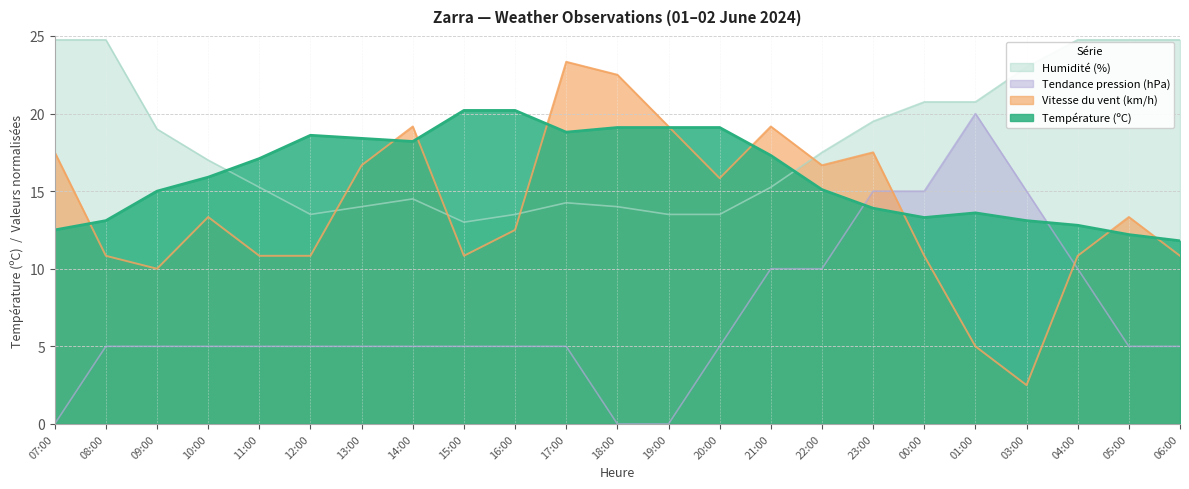

What is the label of the 17th point from the left?

23:00